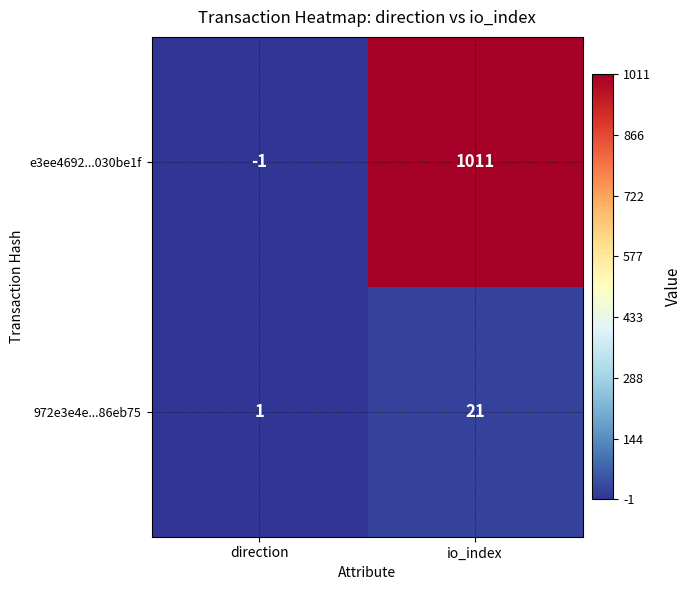

How many values in e3ee4692...030be1f are below zero?

1